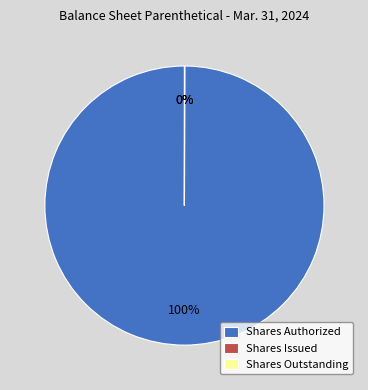

Does any single category account for the majority?

Yes